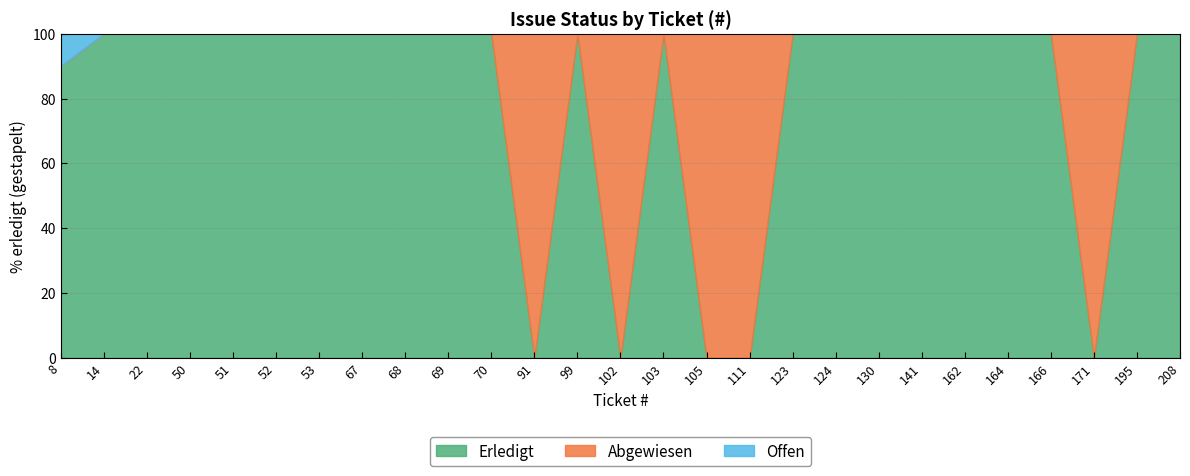

What is the maximum value shown in the chart?

100